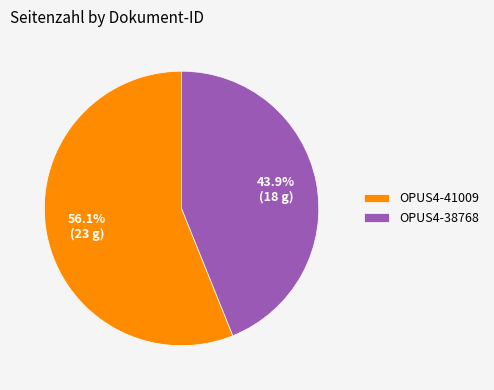

Which slice is the smallest?

OPUS4-38768